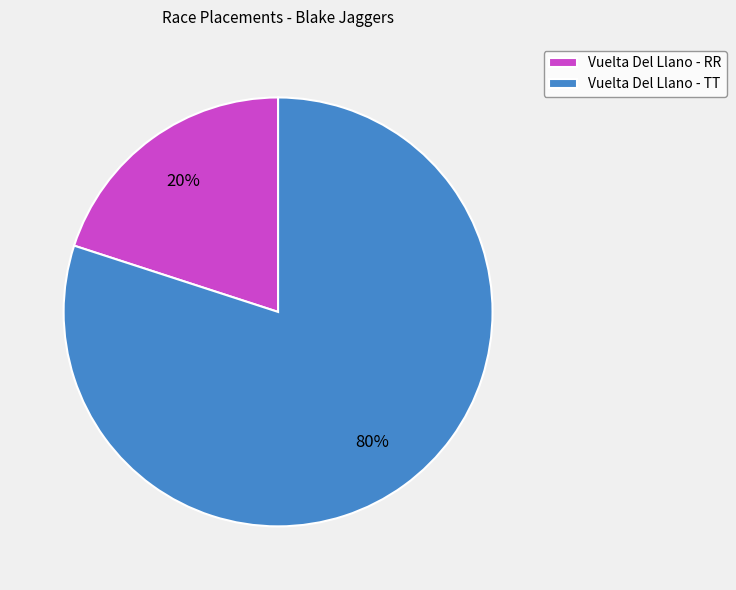

True or false: Vuelta Del Llano - RR accounts for 32% of the total.

False